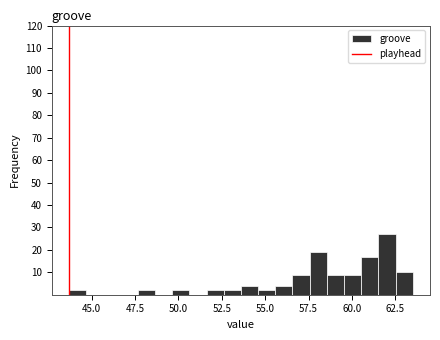

Around what value on the x-axis is the tallest bar? Give the approximate position of its centre, as read against the axis.

62.0